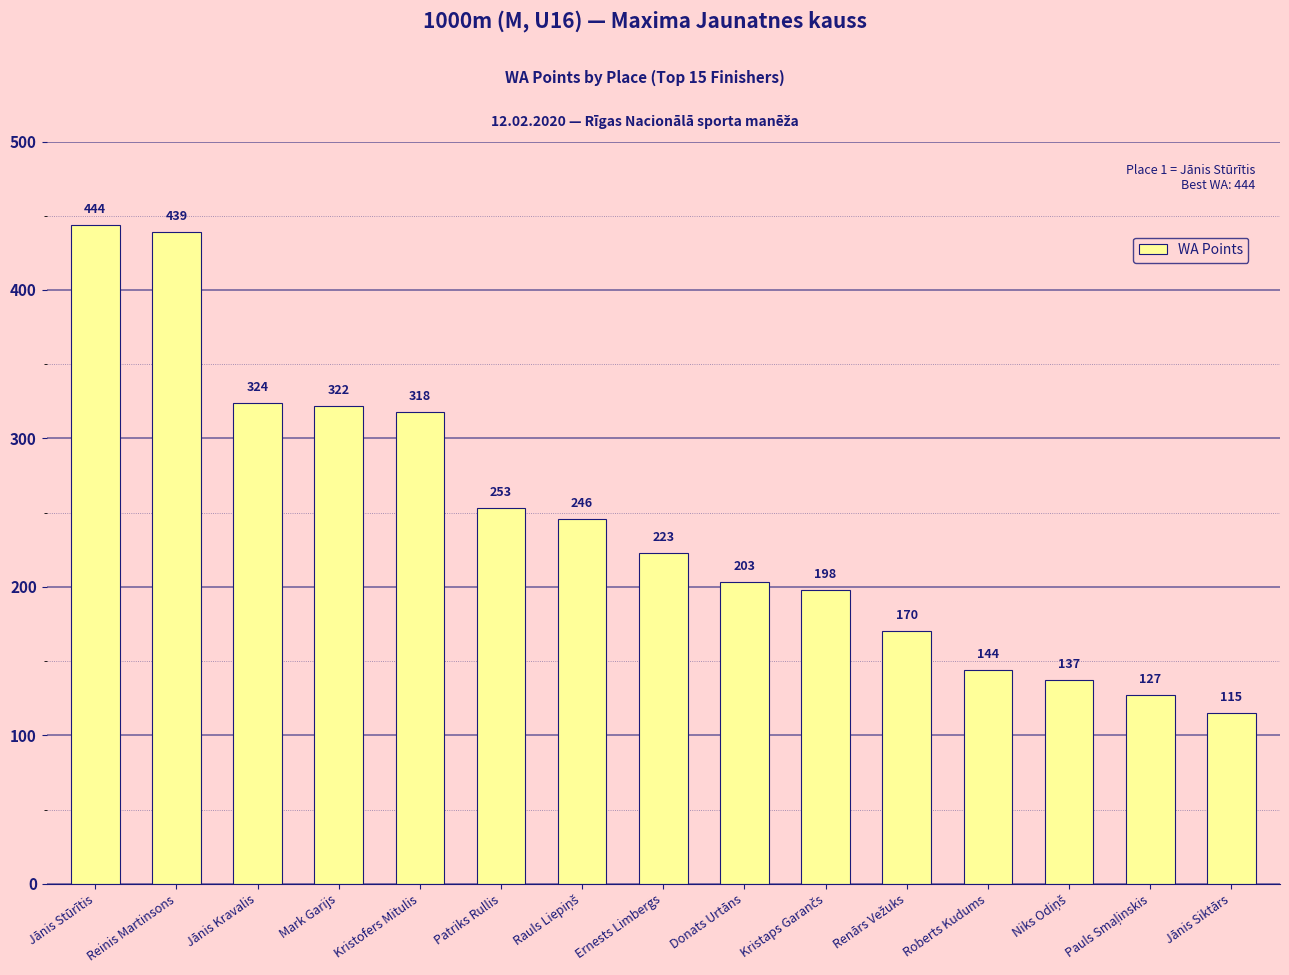

Reading left to right, extract all data points from this chart.

444	439	324	322	318	253	246	223	203	198	170	144	137	127	115